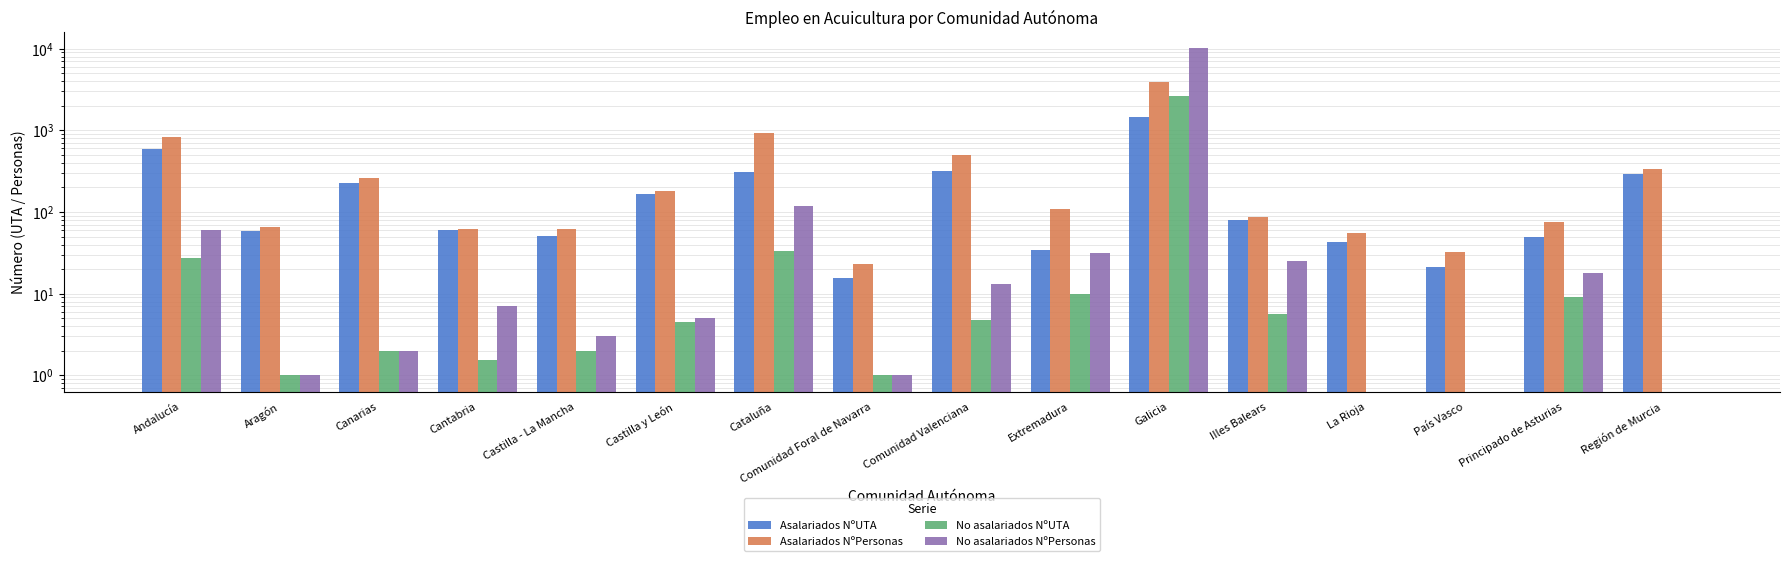

Count the number of categories in the chart.

16